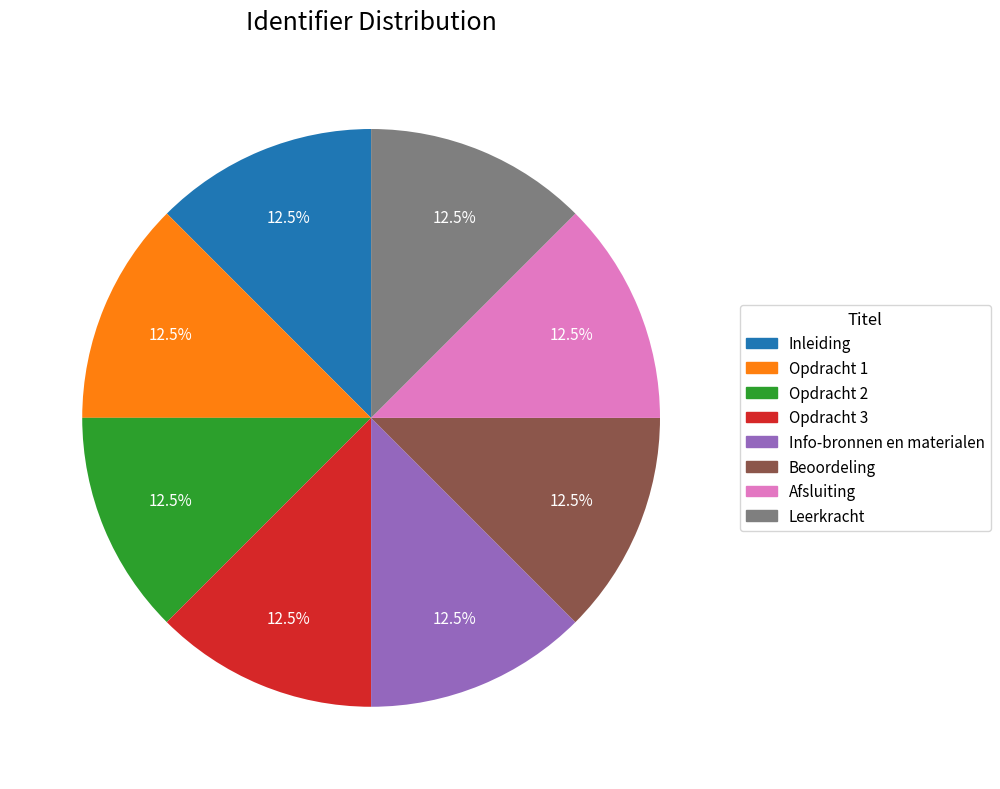

How much of the chart is everything except Info-bronnen en materialen?

87.5%